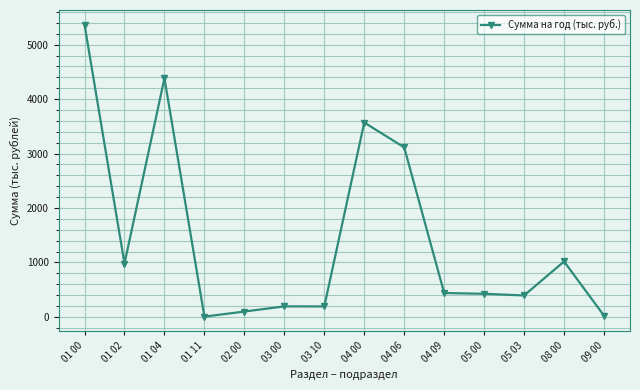

Where is the data nearest to the value 2686?

04 06